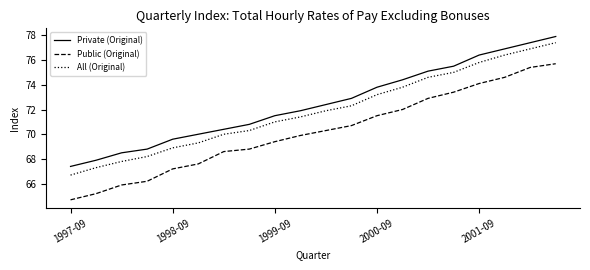

What is the sum of all Private (Original) values?

1449.5